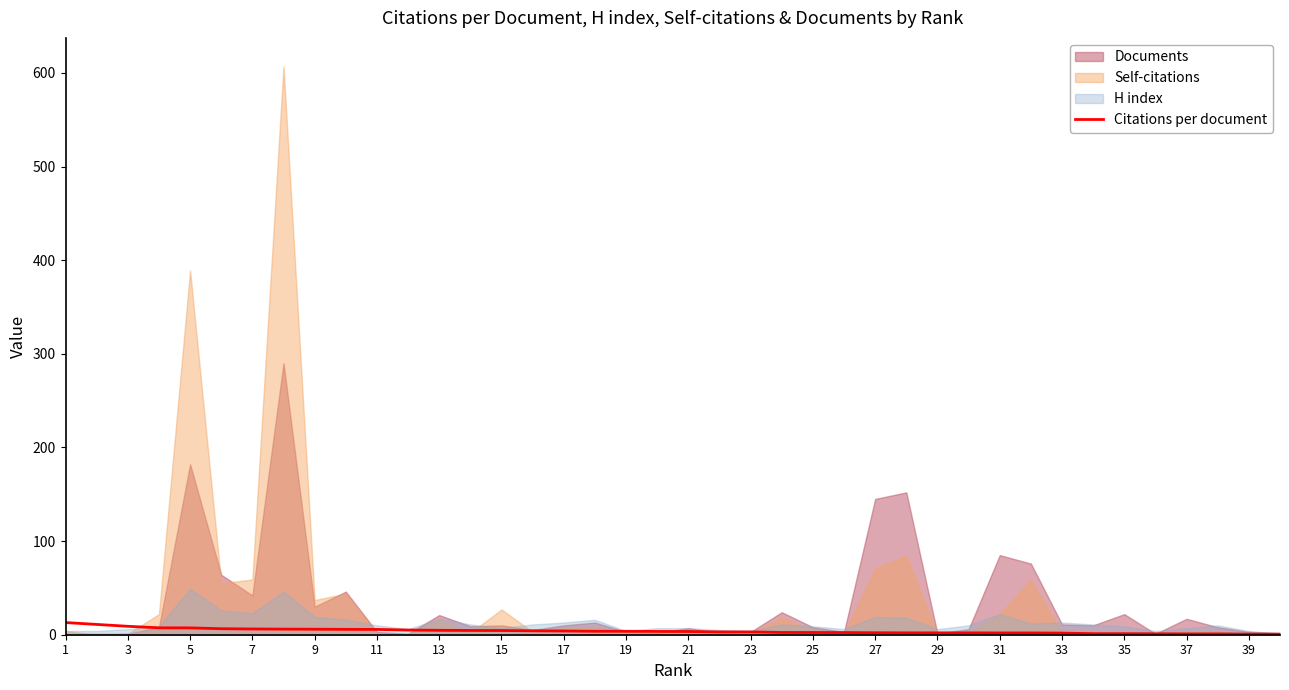

Does the chart display data point markers on the line(s)?

No